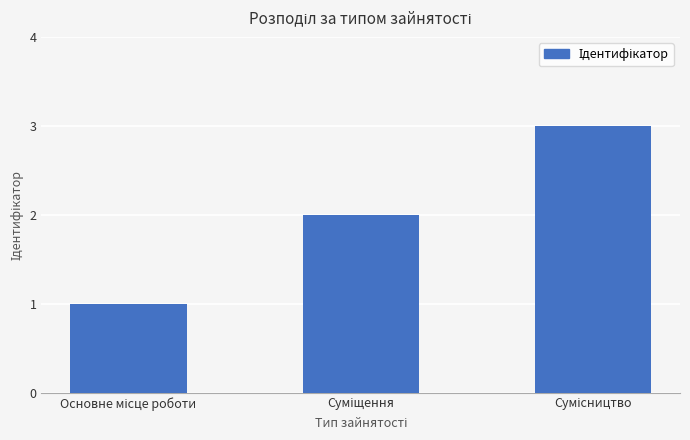

What is the maximum value shown in the chart?

3